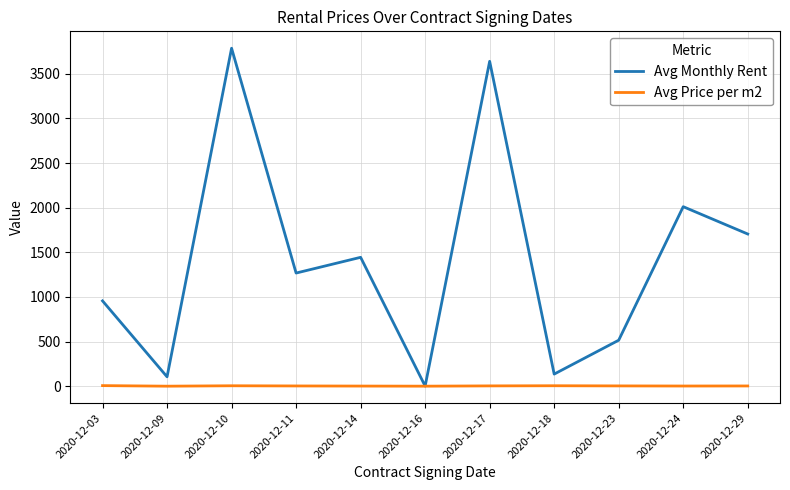

Which category has the highest value across all series?

2020-12-10